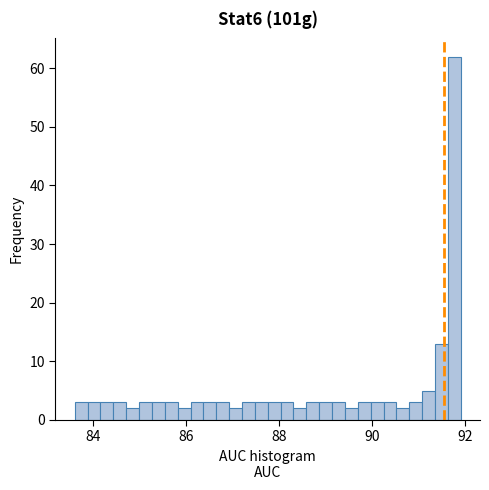

Read against the x-axis, roughly where is the centre of the tallest bar?

91.8